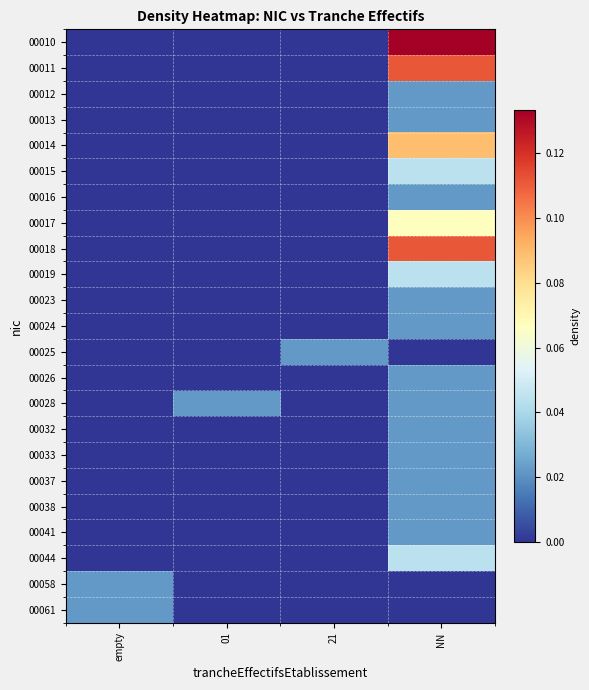

Reading right to left, transcribe all the data shown in this chart.

00010: NN=0.1	21=0.0	01=0.0	empty=0.0
00011: NN=0.1	21=0.0	01=0.0	empty=0.0
00012: NN=0.0	21=0.0	01=0.0	empty=0.0
00013: NN=0.0	21=0.0	01=0.0	empty=0.0
00014: NN=0.1	21=0.0	01=0.0	empty=0.0
00015: NN=0.0	21=0.0	01=0.0	empty=0.0
00016: NN=0.0	21=0.0	01=0.0	empty=0.0
00017: NN=0.1	21=0.0	01=0.0	empty=0.0
00018: NN=0.1	21=0.0	01=0.0	empty=0.0
00019: NN=0.0	21=0.0	01=0.0	empty=0.0
00023: NN=0.0	21=0.0	01=0.0	empty=0.0
00024: NN=0.0	21=0.0	01=0.0	empty=0.0
00025: NN=0.0	21=0.0	01=0.0	empty=0.0
00026: NN=0.0	21=0.0	01=0.0	empty=0.0
00028: NN=0.0	21=0.0	01=0.0	empty=0.0
00032: NN=0.0	21=0.0	01=0.0	empty=0.0
00033: NN=0.0	21=0.0	01=0.0	empty=0.0
00037: NN=0.0	21=0.0	01=0.0	empty=0.0
00038: NN=0.0	21=0.0	01=0.0	empty=0.0
00041: NN=0.0	21=0.0	01=0.0	empty=0.0
00044: NN=0.0	21=0.0	01=0.0	empty=0.0
00058: NN=0.0	21=0.0	01=0.0	empty=0.0
00061: NN=0.0	21=0.0	01=0.0	empty=0.0